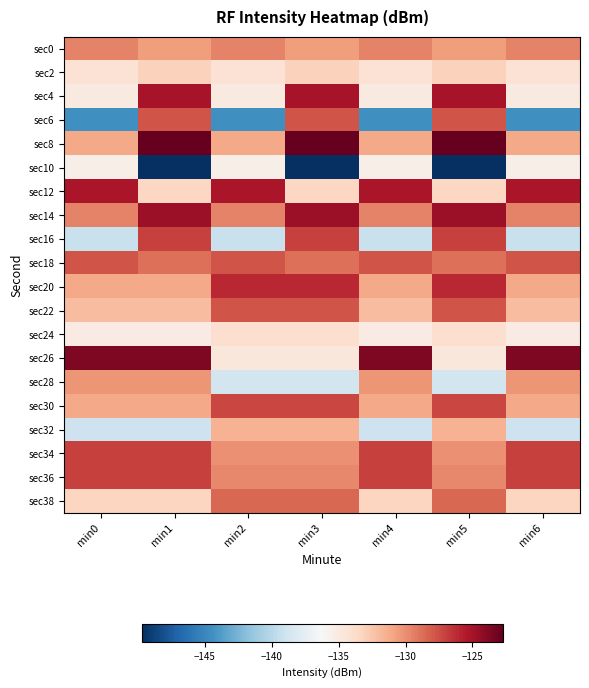

What is the difference between the highest and lowest values at min6?

20.8